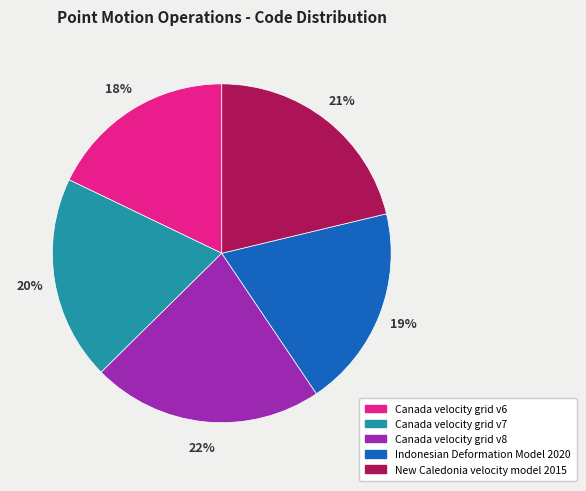

Which category has the biggest portion of the pie?

Canada velocity grid v8